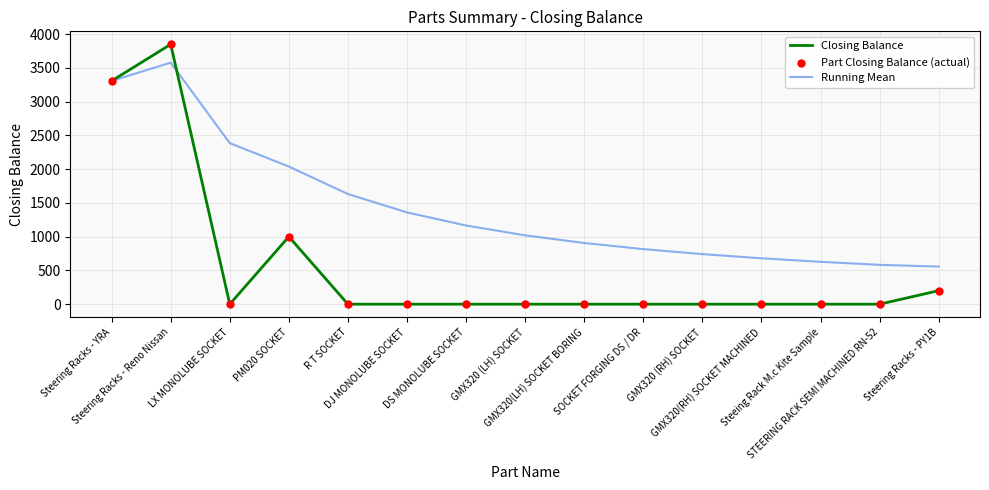

Which series has the largest range (max minus min)?

Closing Balance